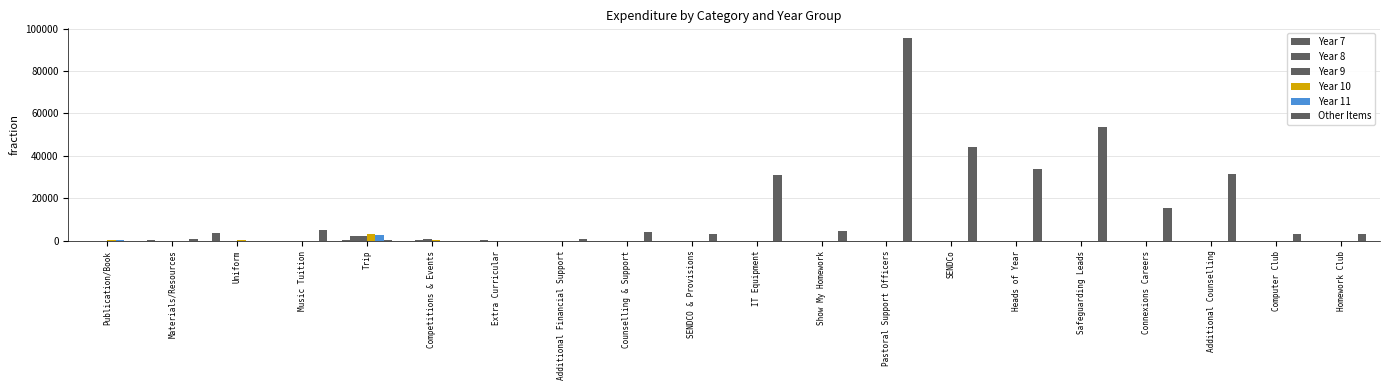

Reading right to left, what are all the values shown in this chart?

Year 7: Homework Club=0.0	Computer Club=0.0	Additional Counselling=0.0	Connexions Careers=0.0	Safeguarding Leads=0.0	Heads of Year=0.0	SENDCo=0.0	Pastoral Support Officers=0.0	Show My Homework=0.0	IT Equipment=0.0	SENDCO & Provisions=0.0	Counselling & Support=0.0	Additional Financial Support=40.0	Extra Curricular=0.0	Competitions & Events=6.0	Trip=461.0	Music Tuition=0.0	Uniform=3631.9	Materials/Resources=512.0	Publication/Book=0.0
Year 8: Homework Club=0.0	Computer Club=0.0	Additional Counselling=0.0	Connexions Careers=0.0	Safeguarding Leads=0.0	Heads of Year=0.0	SENDCo=0.0	Pastoral Support Officers=0.0	Show My Homework=0.0	IT Equipment=0.0	SENDCO & Provisions=0.0	Counselling & Support=0.0	Additional Financial Support=0.0	Extra Curricular=370.6	Competitions & Events=156.0	Trip=2208.5	Music Tuition=0.0	Uniform=118.9	Materials/Resources=117.0	Publication/Book=0.0
Year 9: Homework Club=0.0	Computer Club=0.0	Additional Counselling=0.0	Connexions Careers=0.0	Safeguarding Leads=0.0	Heads of Year=0.0	SENDCo=0.0	Pastoral Support Officers=0.0	Show My Homework=0.0	IT Equipment=0.0	SENDCO & Provisions=0.0	Counselling & Support=90.0	Additional Financial Support=0.0	Extra Curricular=0.0	Competitions & Events=765.0	Trip=2210.0	Music Tuition=0.0	Uniform=0.0	Materials/Resources=108.0	Publication/Book=0.0
Year 10: Homework Club=0.0	Computer Club=0.0	Additional Counselling=0.0	Connexions Careers=0.0	Safeguarding Leads=0.0	Heads of Year=0.0	SENDCo=0.0	Pastoral Support Officers=0.0	Show My Homework=0.0	IT Equipment=0.0	SENDCO & Provisions=0.0	Counselling & Support=0.0	Additional Financial Support=0.0	Extra Curricular=45.0	Competitions & Events=246.0	Trip=3430.0	Music Tuition=0.0	Uniform=163.4	Materials/Resources=18.0	Publication/Book=150.0
Year 11: Homework Club=0.0	Computer Club=0.0	Additional Counselling=0.0	Connexions Careers=0.0	Safeguarding Leads=0.0	Heads of Year=0.0	SENDCo=0.0	Pastoral Support Officers=0.0	Show My Homework=0.0	IT Equipment=0.0	SENDCO & Provisions=0.0	Counselling & Support=0.0	Additional Financial Support=0.0	Extra Curricular=0.0	Competitions & Events=66.0	Trip=2534.0	Music Tuition=0.0	Uniform=83.0	Materials/Resources=50.6	Publication/Book=446.0
Other Items: Homework Club=3025.0	Computer Club=3025.0	Additional Counselling=31551.0	Connexions Careers=15540.0	Safeguarding Leads=53715.0	Heads of Year=34062.0	SENDCo=44094.0	Pastoral Support Officers=95377.0	Show My Homework=4700.0	IT Equipment=31200.0	SENDCO & Provisions=3362.9	Counselling & Support=3998.7	Additional Financial Support=855.0	Extra Curricular=0.0	Competitions & Events=90.0	Trip=495.0	Music Tuition=5152.0	Uniform=12.5	Materials/Resources=724.3	Publication/Book=69.9